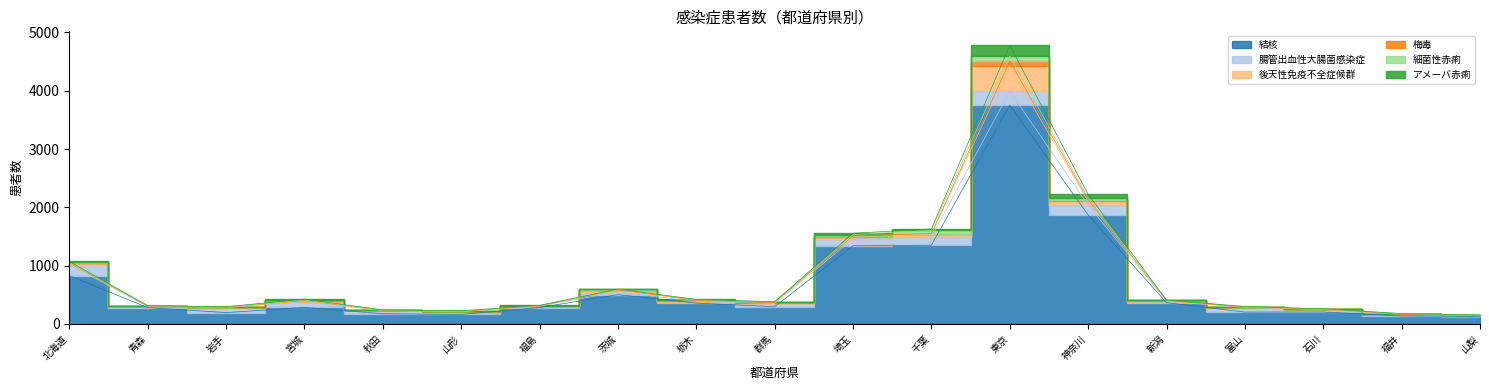

At which label is アメーバ赤痢 closest to 92?

神奈川